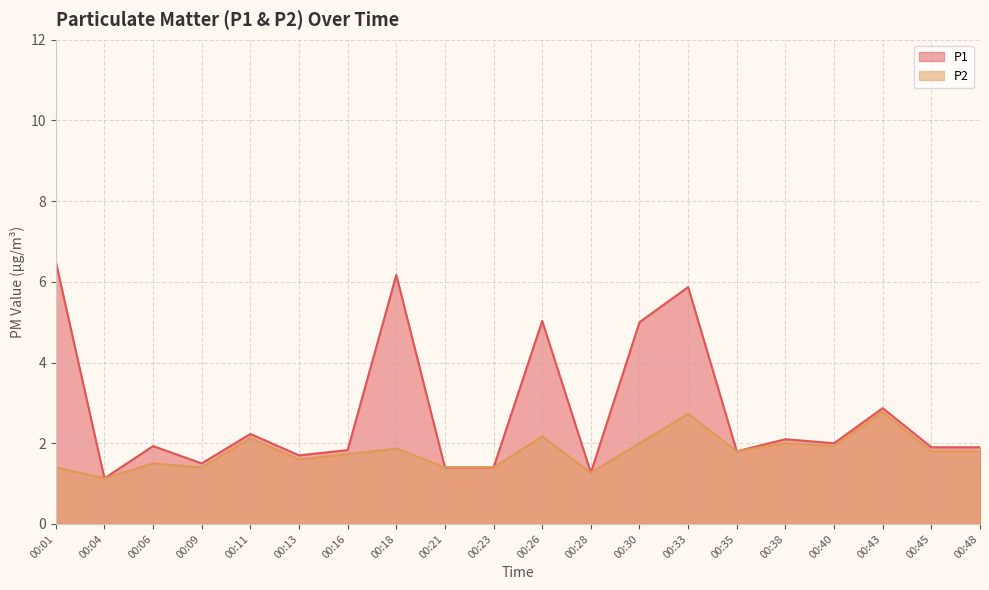

At 00:11, list the series in order from largest to smallest.

P1, P2